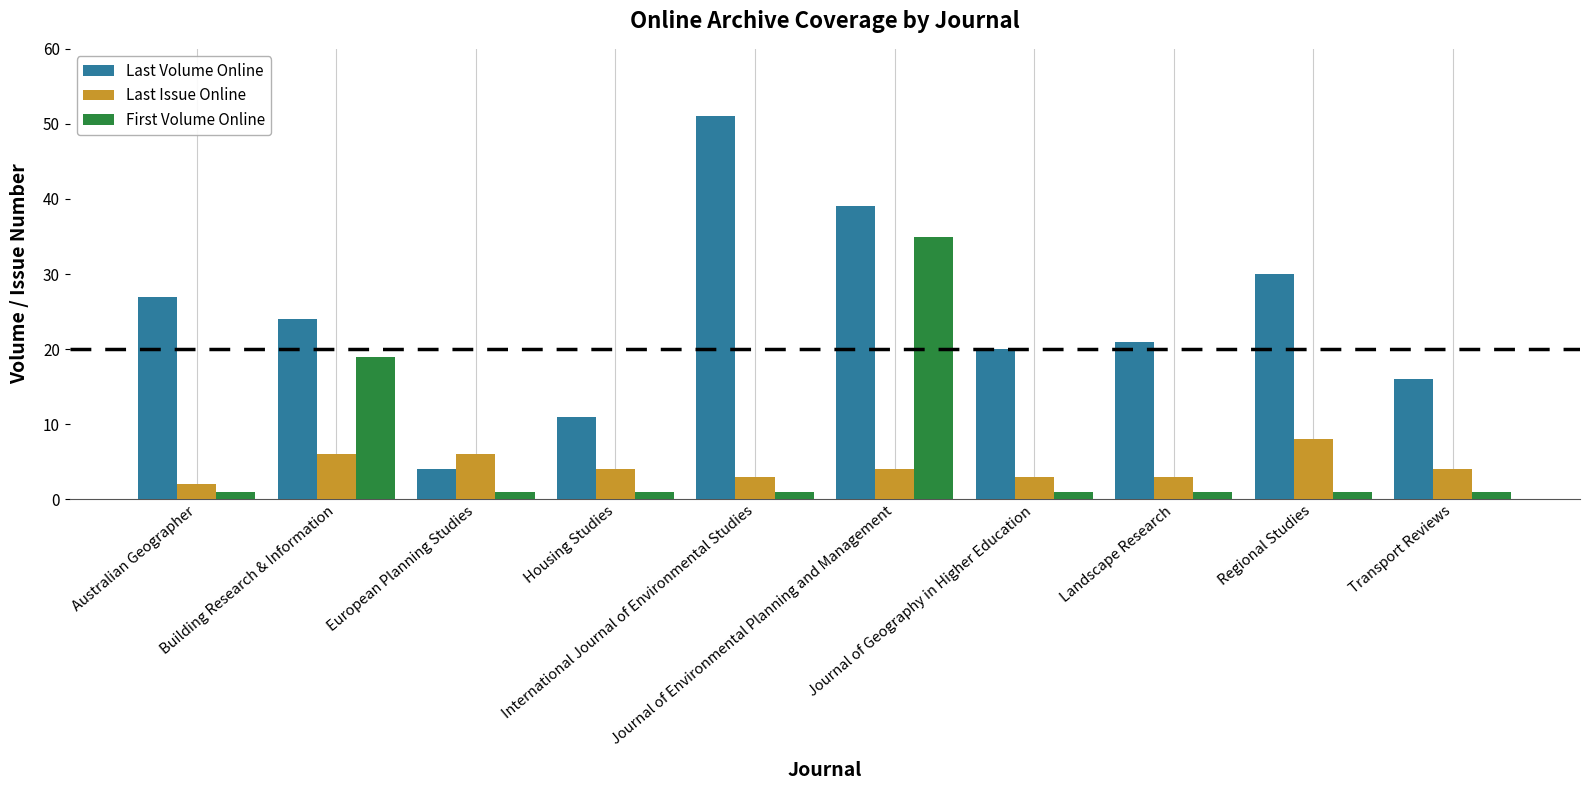

At European Planning Studies, list the series in order from smallest to largest.

First Volume Online, Last Volume Online, Last Issue Online